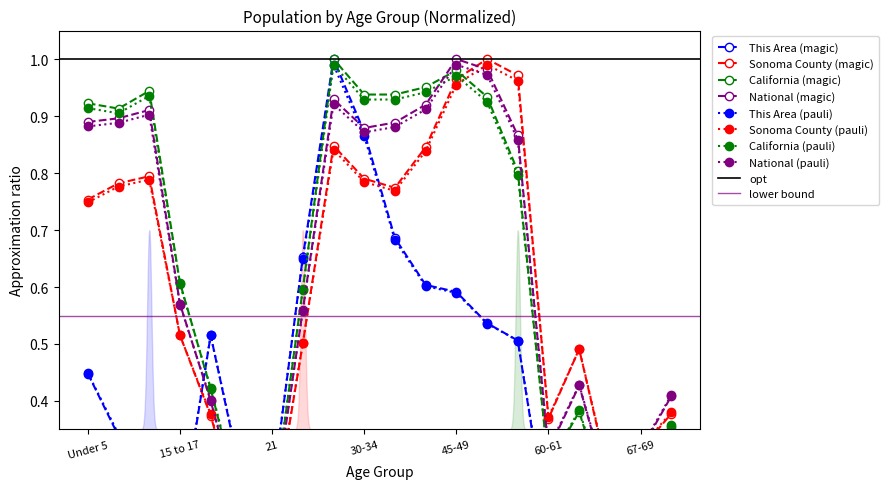

Between which two adjacent categories do National and This Area first intersect?

15 to 17 and 18-19